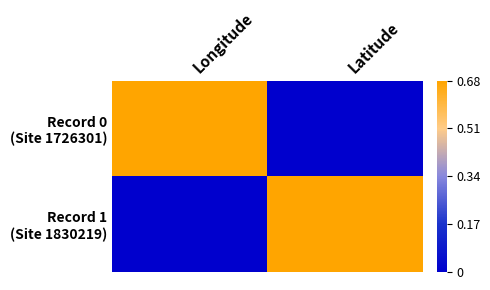

Between Longitude and Latitude, which is larger?

Longitude